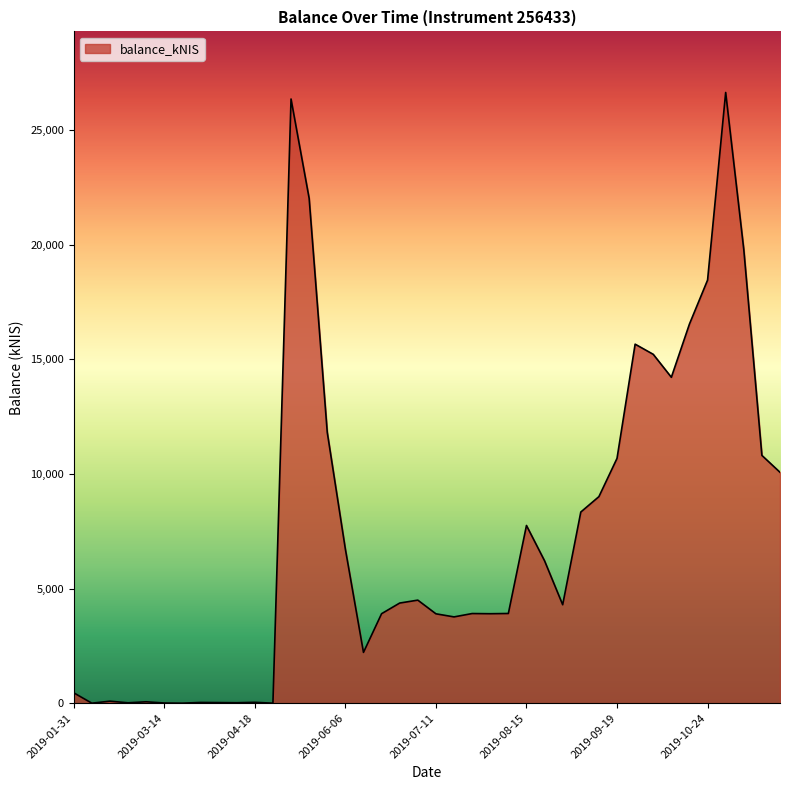

What is the difference between the maximum and minimum values?

26636.1